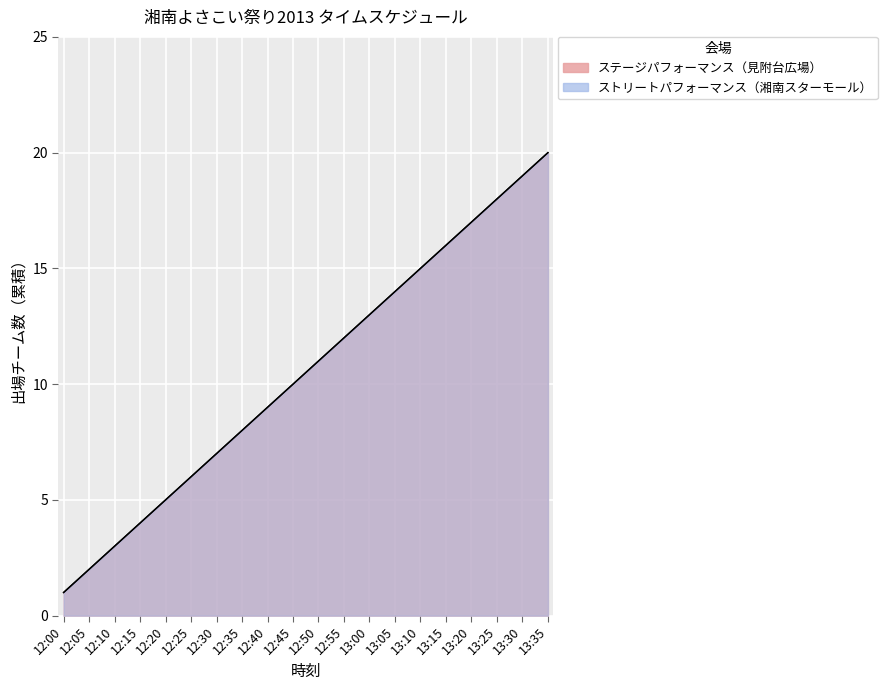

What is the sum of the ストリートパフォーマンス（湘南スターモール） values at 13:15 and 12:45?

26